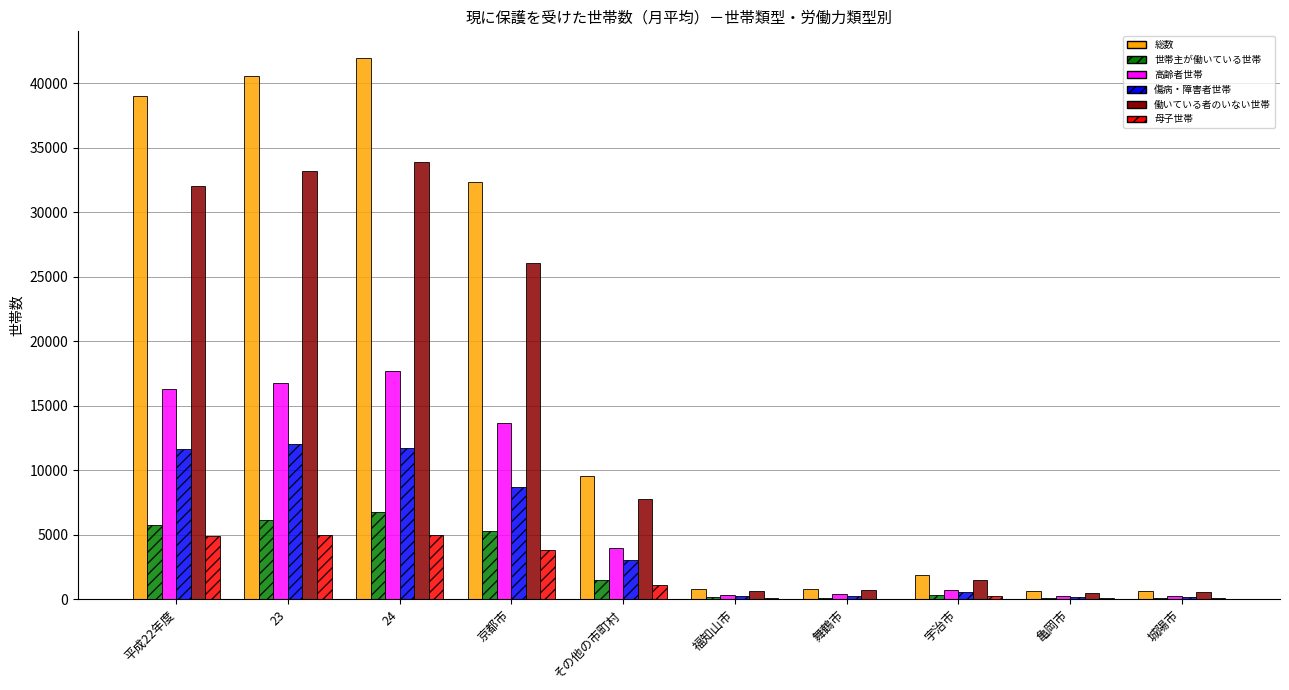

What is the spread (max minus min) of values at 宇治市?

1610